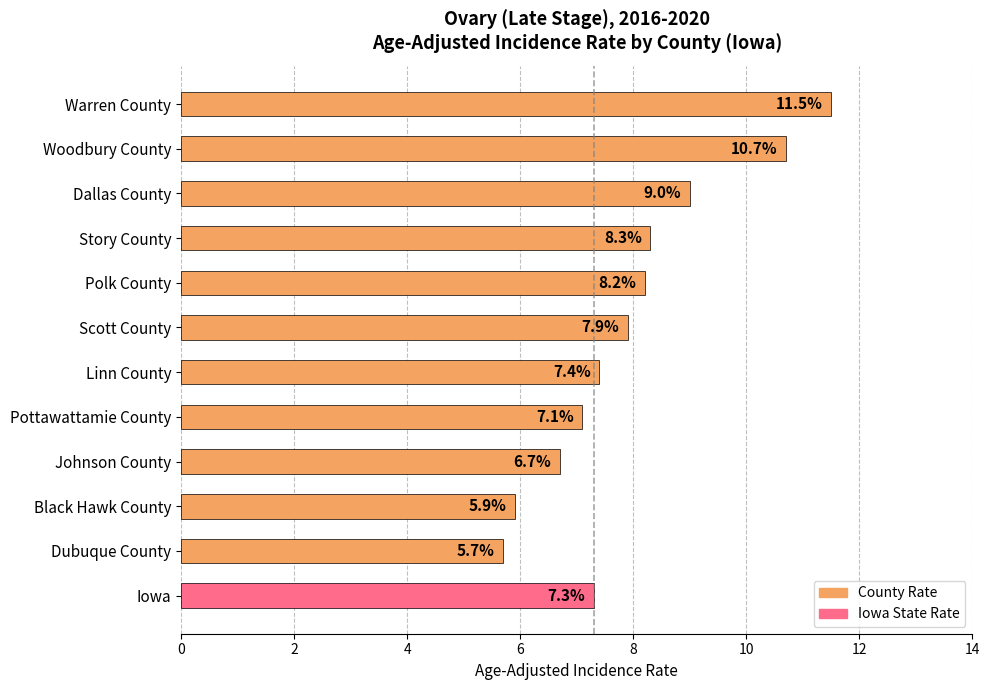

Reading top to bottom, transcribe all the data shown in this chart.

Warren County=11.5	Woodbury County=10.7	Dallas County=9.0	Story County=8.3	Polk County=8.2	Scott County=7.9	Linn County=7.4	Pottawattamie County=7.1	Johnson County=6.7	Black Hawk County=5.9	Dubuque County=5.7	Iowa=7.3